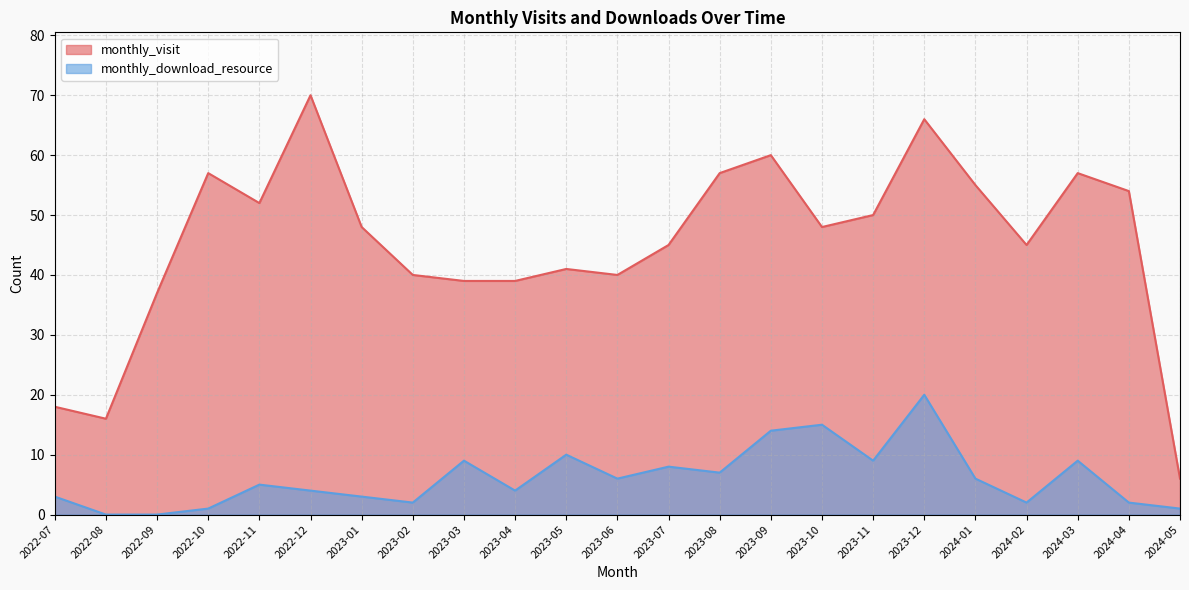

At which label does monthly_download_resource reach its minimum?

2022-08